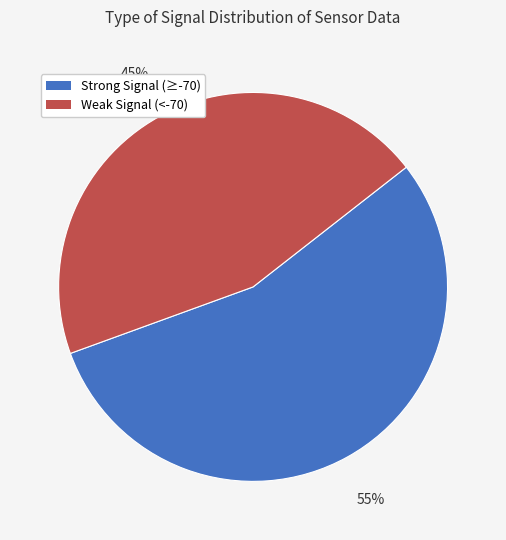

To the nearest percent, what is the average slice percentage?

50%